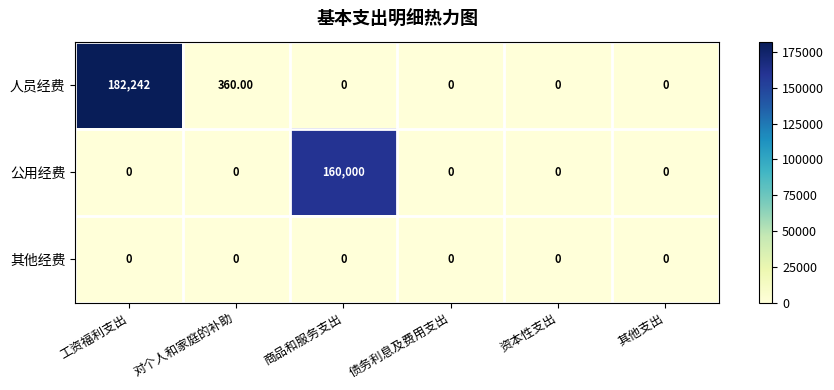

What is the difference between the maximum and minimum values in the 公用经费 series?

160000